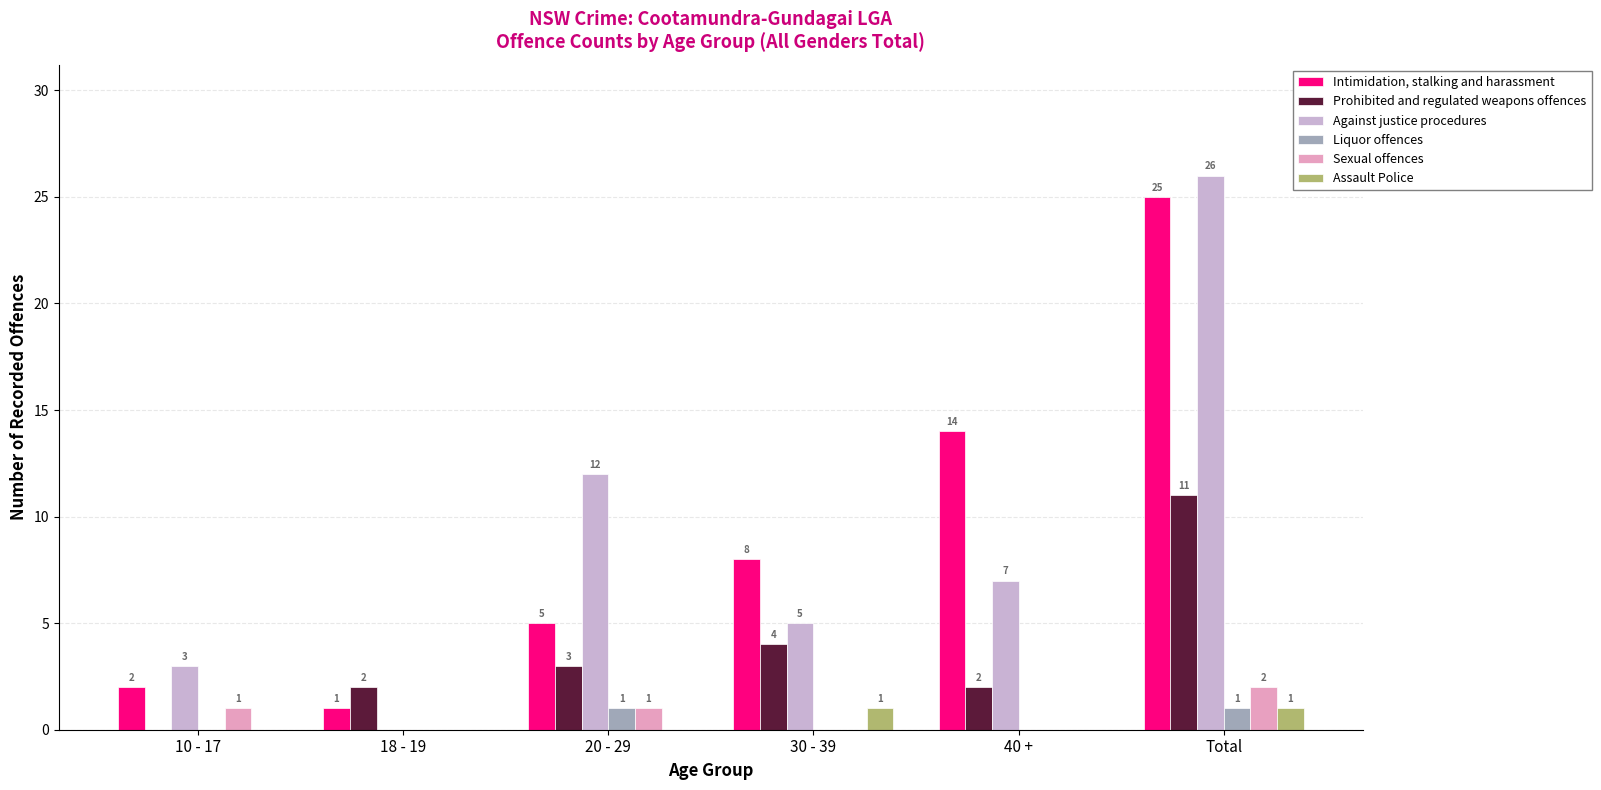

Reading left to right, extract all data points from this chart.

Intimidation, stalking and harassment: 2	1	5	8	14	25
Prohibited and regulated weapons offences: 0	2	3	4	2	11
Against justice procedures: 3	0	12	5	7	26
Liquor offences: 0	0	1	0	0	1
Sexual offences: 1	0	1	0	0	2
Assault Police: 0	0	0	1	0	1